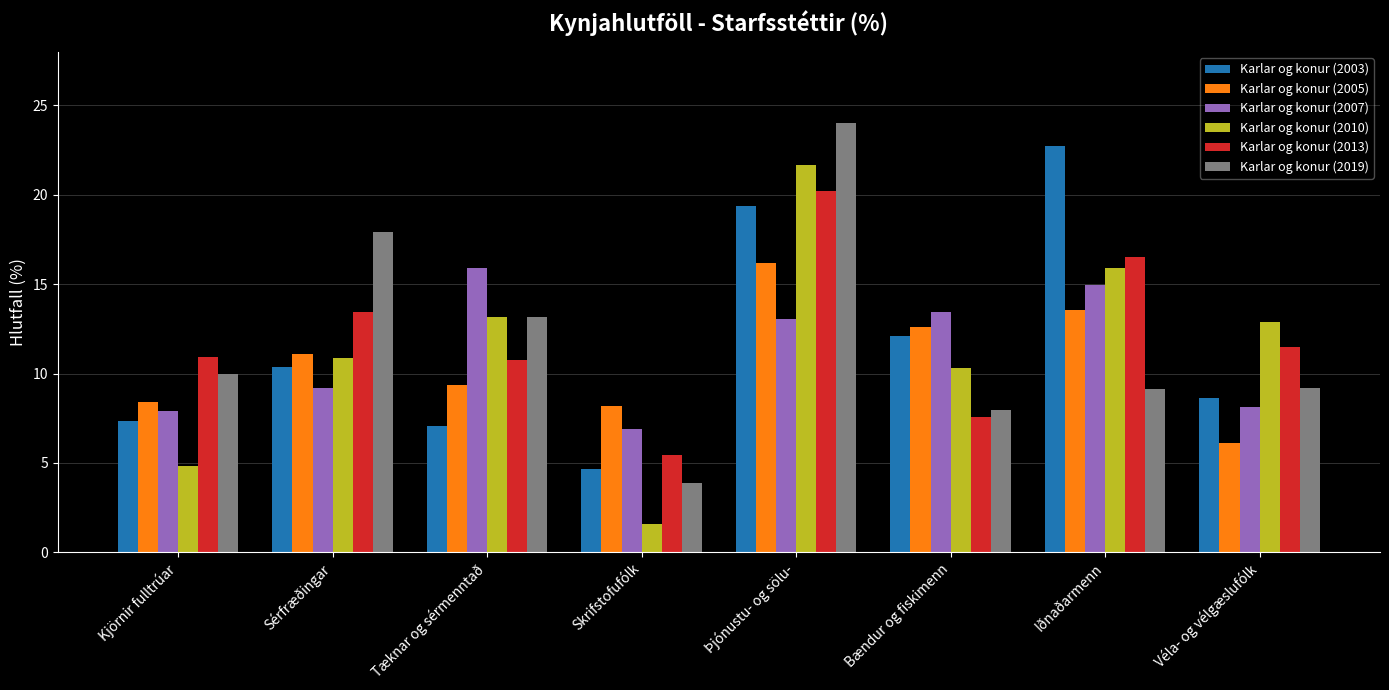

At which label does Karlar og konur (2019) first exceed 9?

Kjörnir fulltrúar